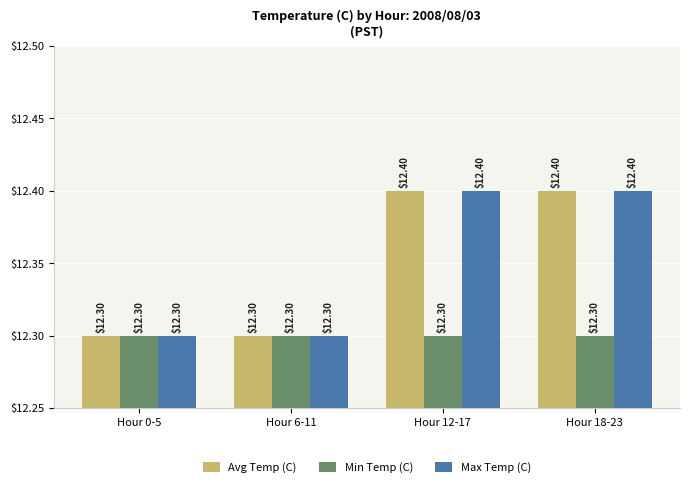

What is the label of the 2nd bar from the right?

Hour 12-17